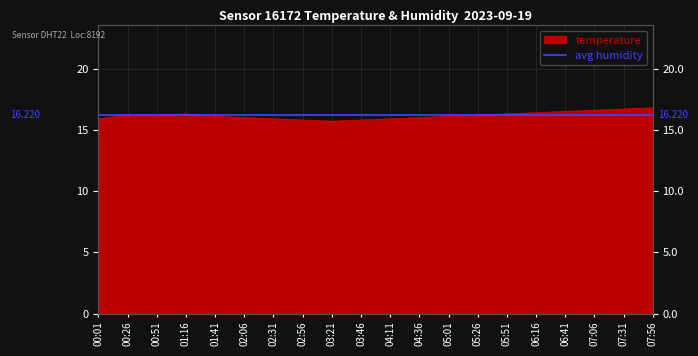

Rank the categories by value from lowest to highest.

03:21, 02:56, 03:46, 00:01, 02:31, 04:11, 02:06, 04:36, 01:41, 05:01, 00:26, 00:51, 05:26, 01:16, 05:51, 06:16, 06:41, 07:06, 07:31, 07:56